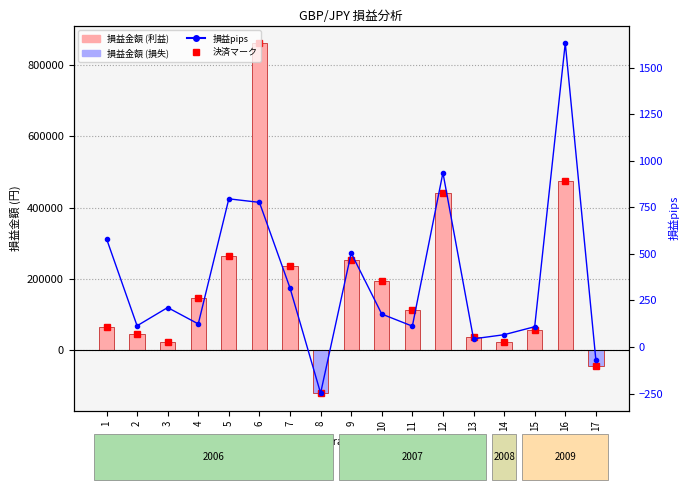

How many groups of bars are there?

17